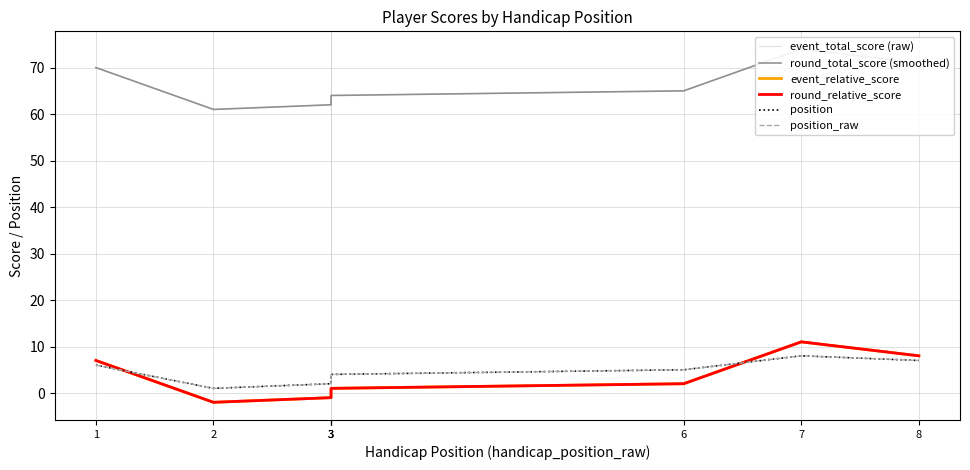

What are all the series names shown in the legend?

event_total_score (raw), round_total_score (smoothed), event_relative_score, round_relative_score, position, position_raw